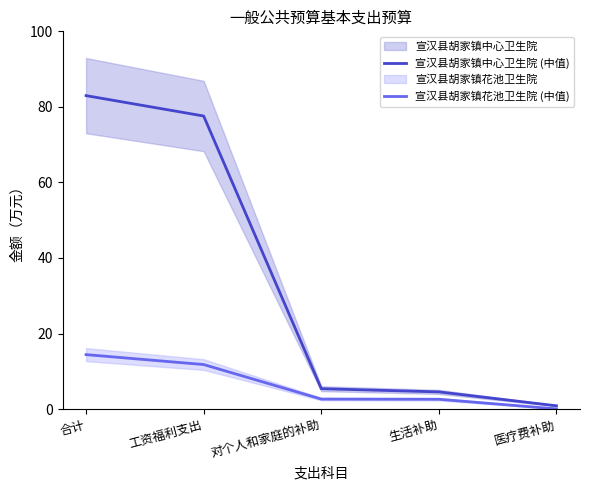

Where is 宣汉县胡家镇中心卫生院 (中值) nearest to the value 41?

对个人和家庭的补助